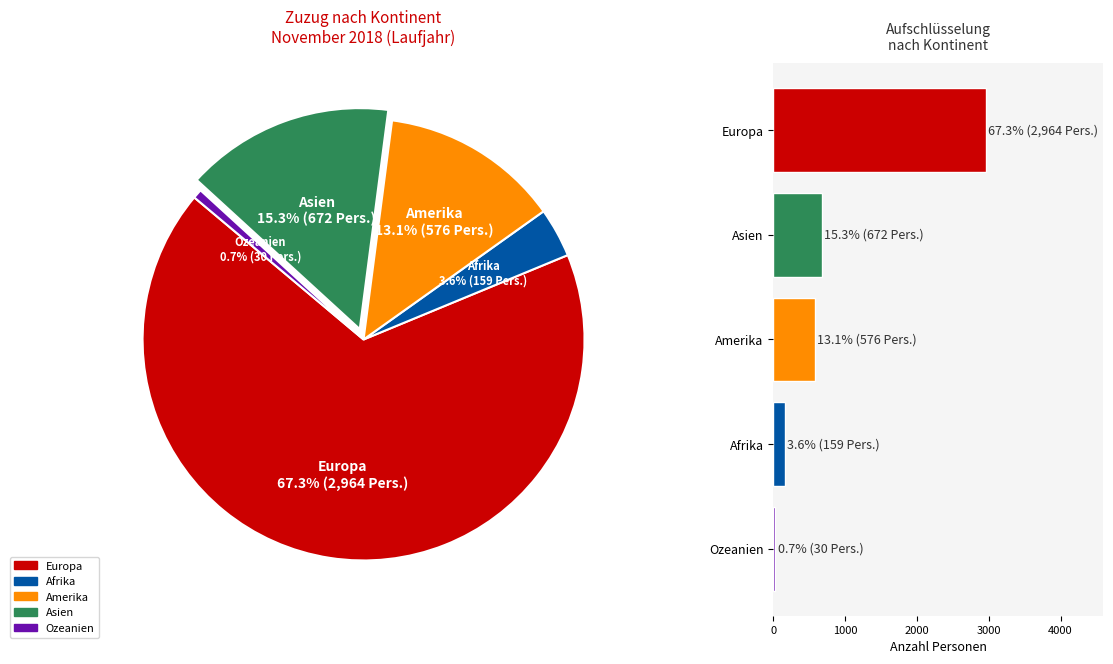

Count the number of slices in the pie.

5